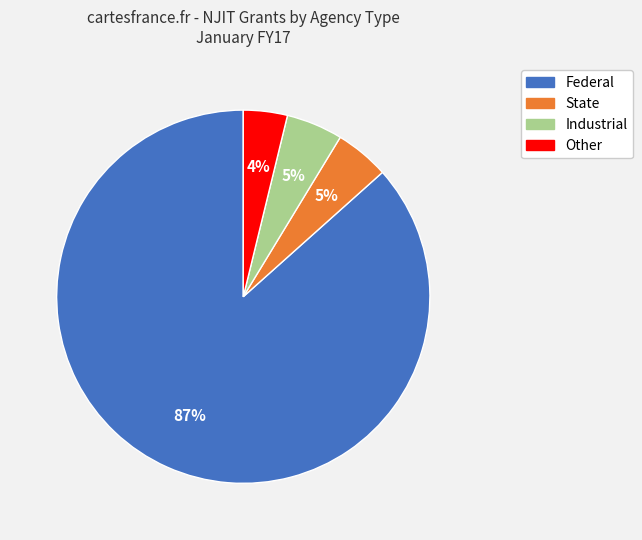

To the nearest percent, what is the combined percentage of Other and State?

9%